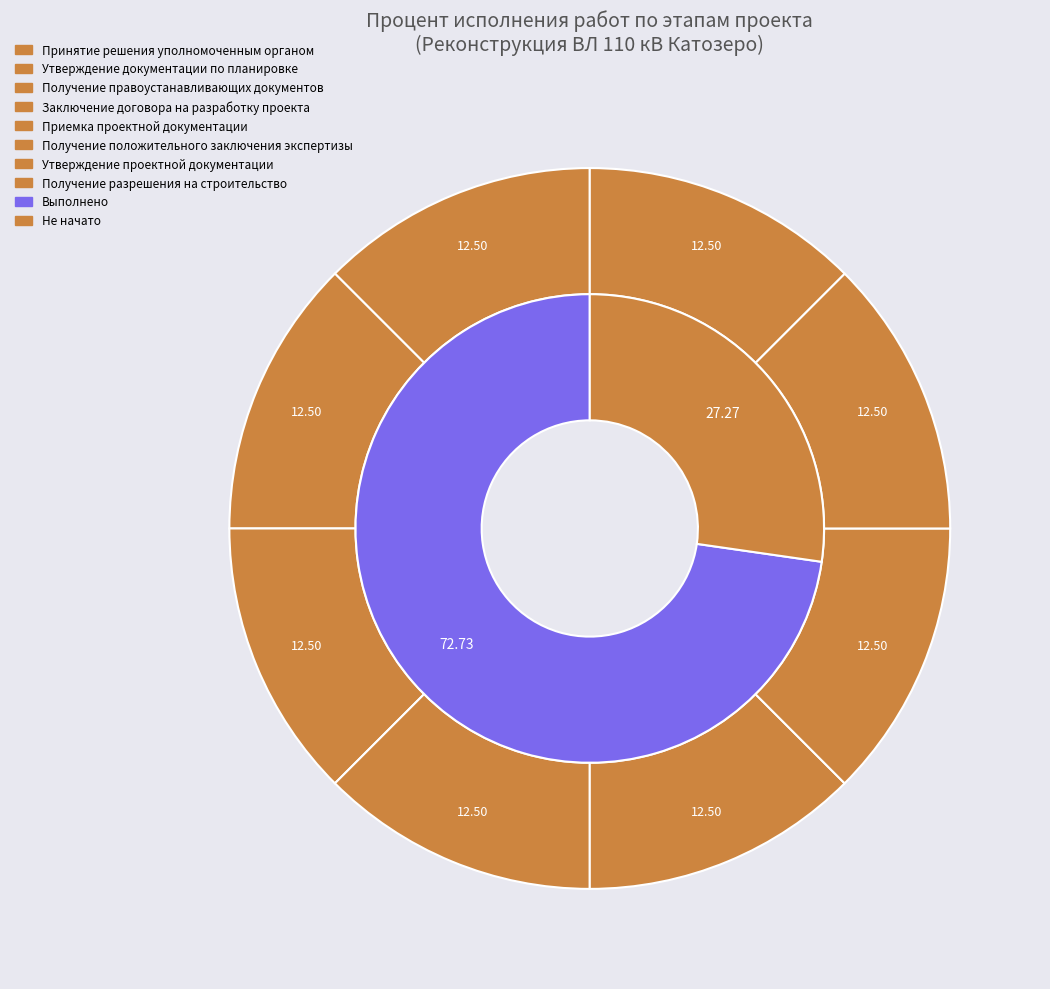

Between Утверждение проектной документации and Заключение договора на разработку проекта, which is larger?

Утверждение проектной документации